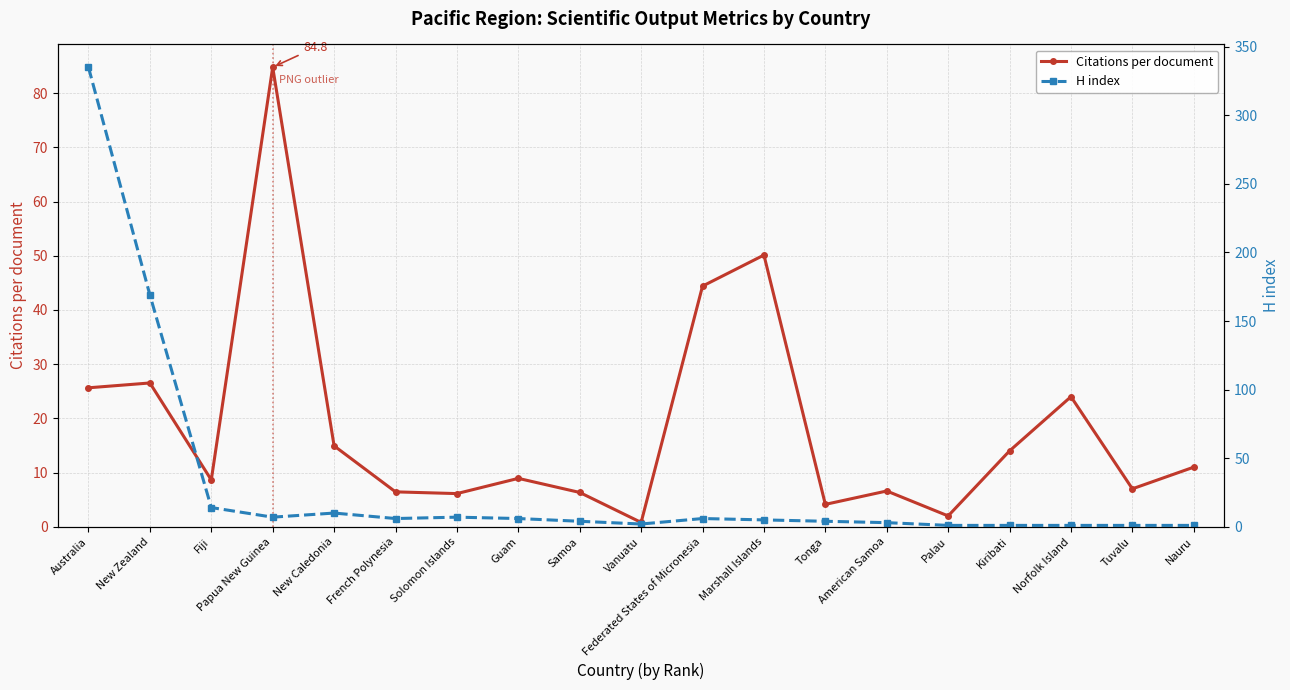

Rank the categories by Citations per document value from lowest to highest.

Vanuatu, Palau, Tonga, Solomon Islands, Samoa, French Polynesia, American Samoa, Tuvalu, Fiji, Guam, Nauru, Kiribati, New Caledonia, Norfolk Island, Australia, New Zealand, Federated States of Micronesia, Marshall Islands, Papua New Guinea